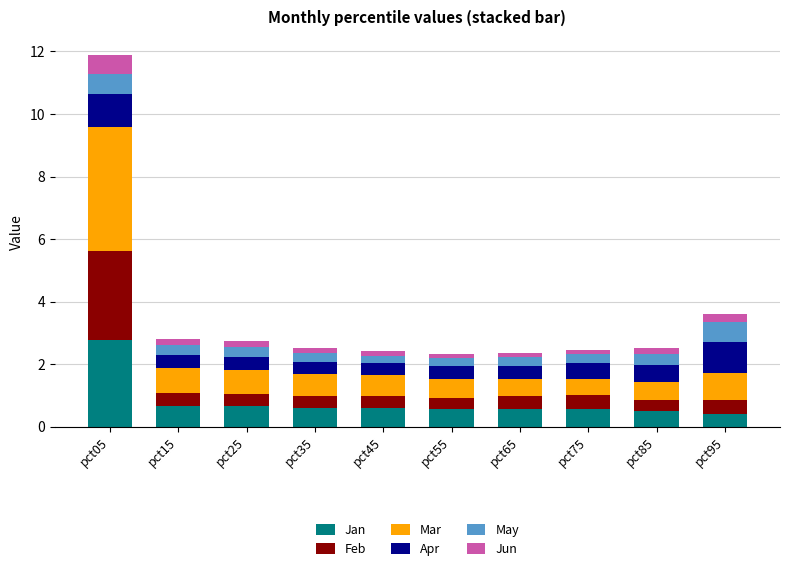

At which category is the sum across all series the highest?

pct05